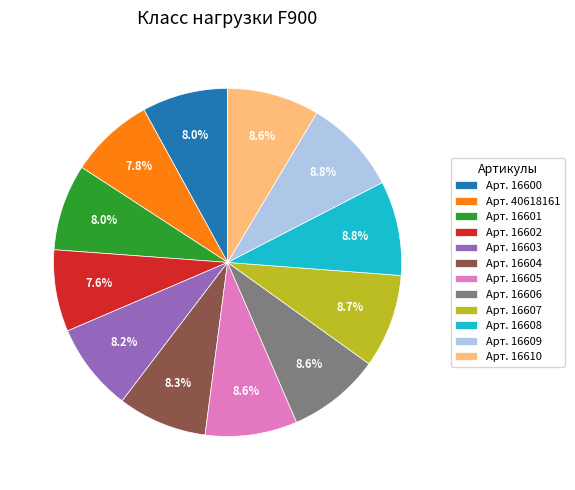

How many slices are in this pie chart?

12